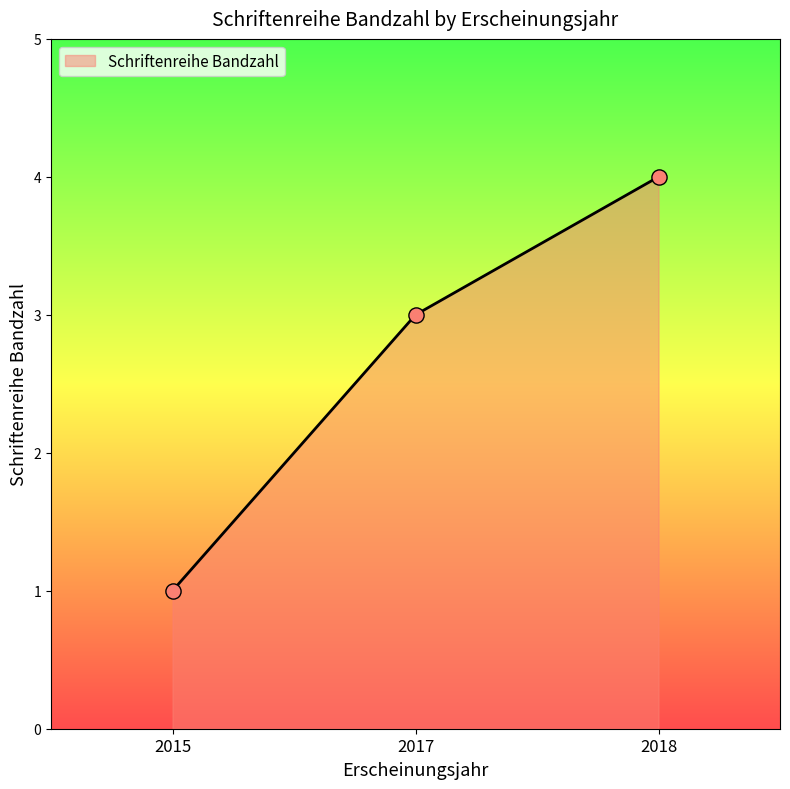

What is the change in value from 2015 to 2018?

+3